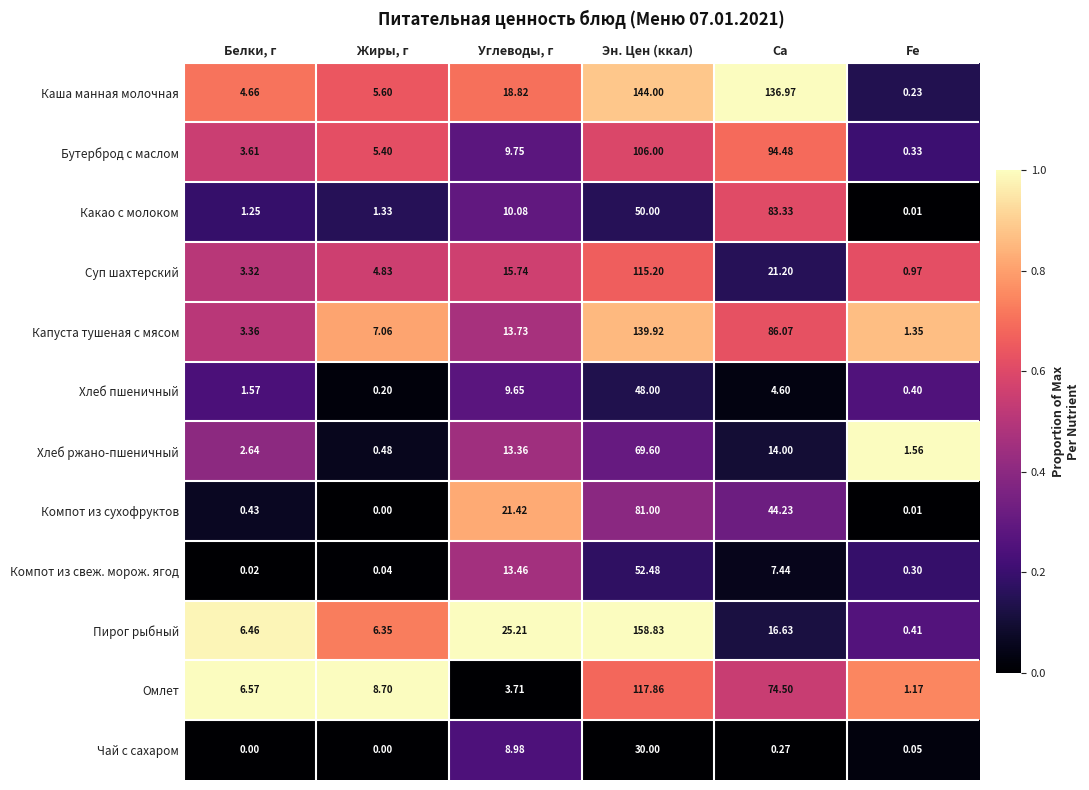

Count the number of categories in the chart.

6